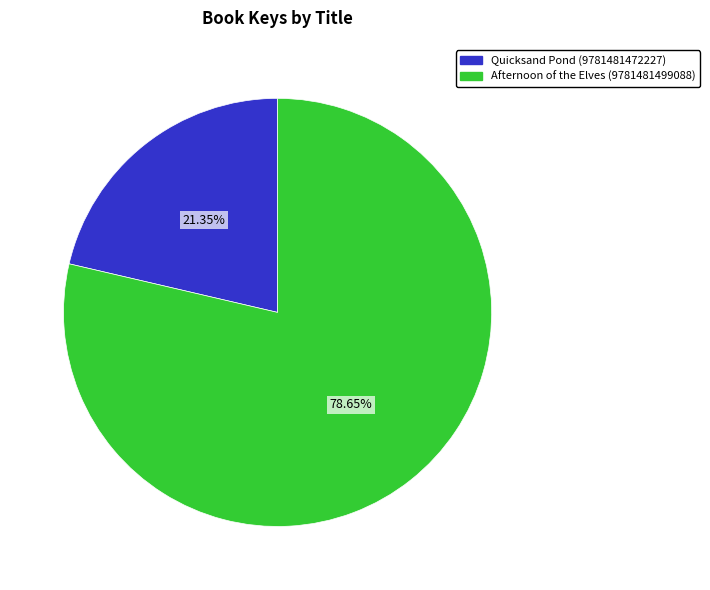

Which has a higher value, Afternoon of the Elves (9781481499088) or Quicksand Pond (9781481472227)?

Afternoon of the Elves (9781481499088)